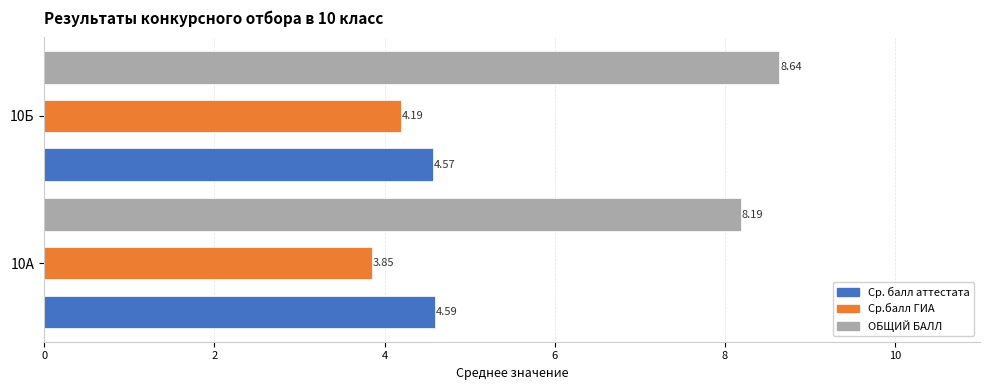

Count the number of data series in this chart.

3